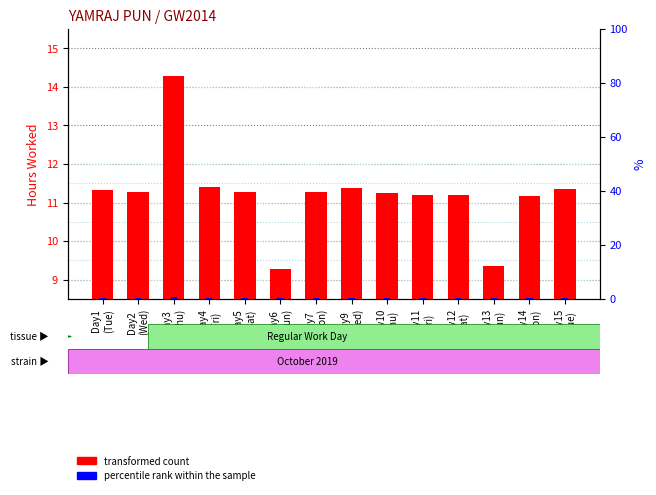

Is it true that the value at Day6
(Sun) is 2.7?

False